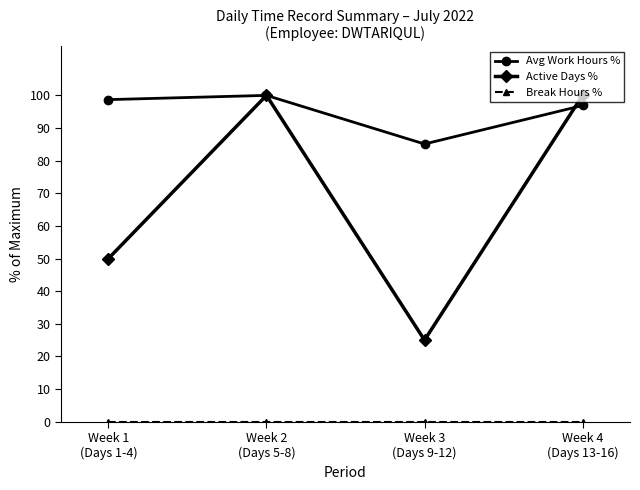

Does the chart display data point markers on the line(s)?

Yes